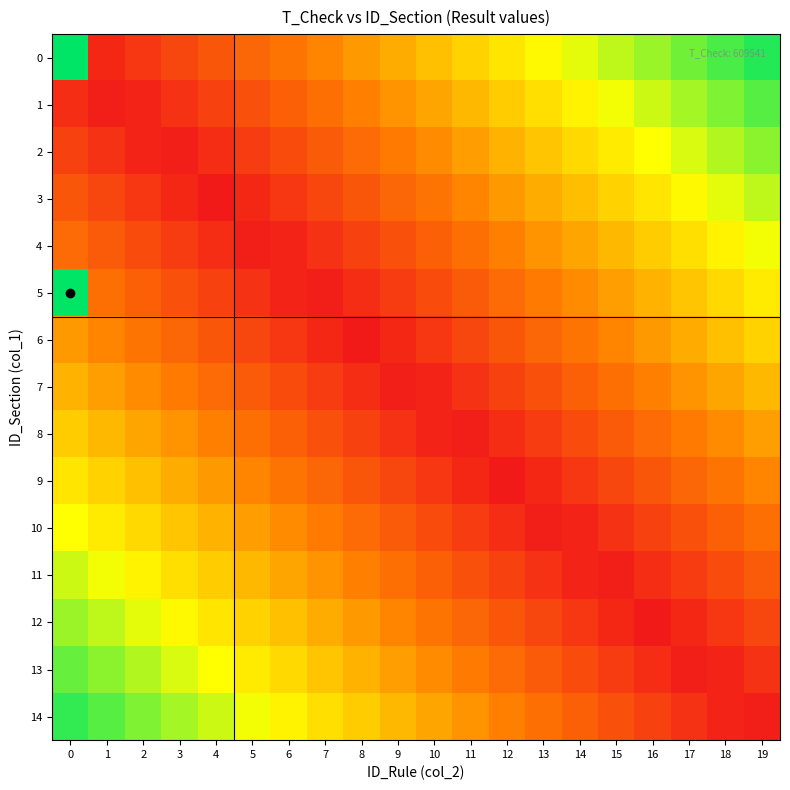

Which series has the widest spread of values?

5